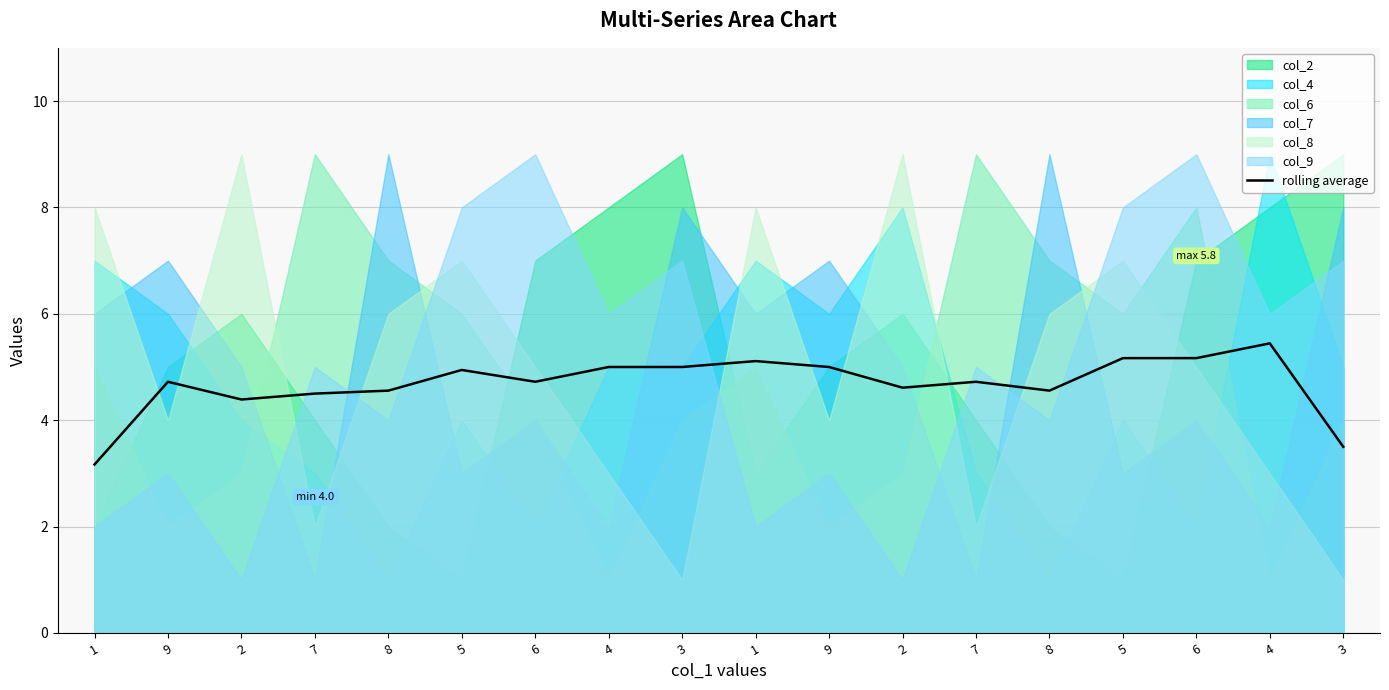

How many data points are above 4?

16